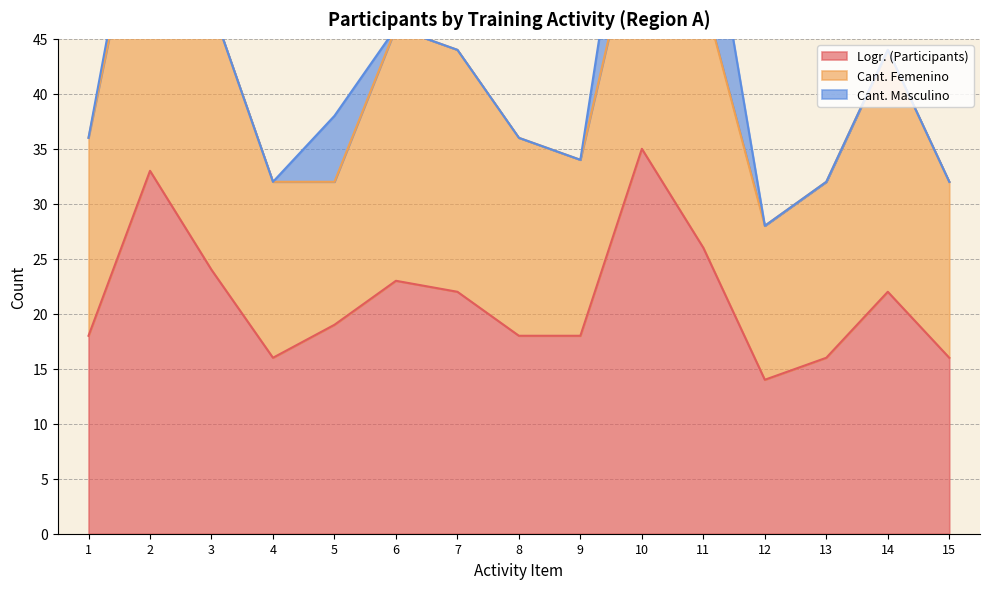

What is the approximate value of Logr. (Participants) at 9, to the nearest 5?

20